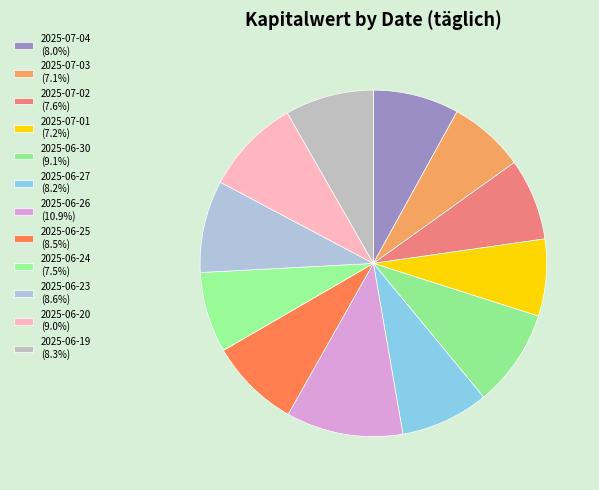

Rank the categories by value from highest to lowest.

2025-06-26, 2025-06-30, 2025-06-20, 2025-06-23, 2025-06-25, 2025-06-19, 2025-06-27, 2025-07-04, 2025-07-02, 2025-06-24, 2025-07-01, 2025-07-03